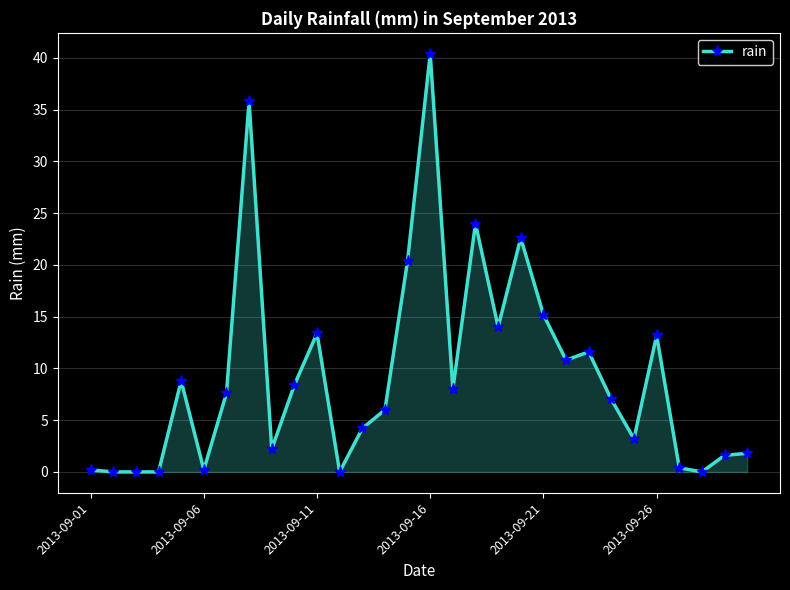

What is the sum of all values?

281.0